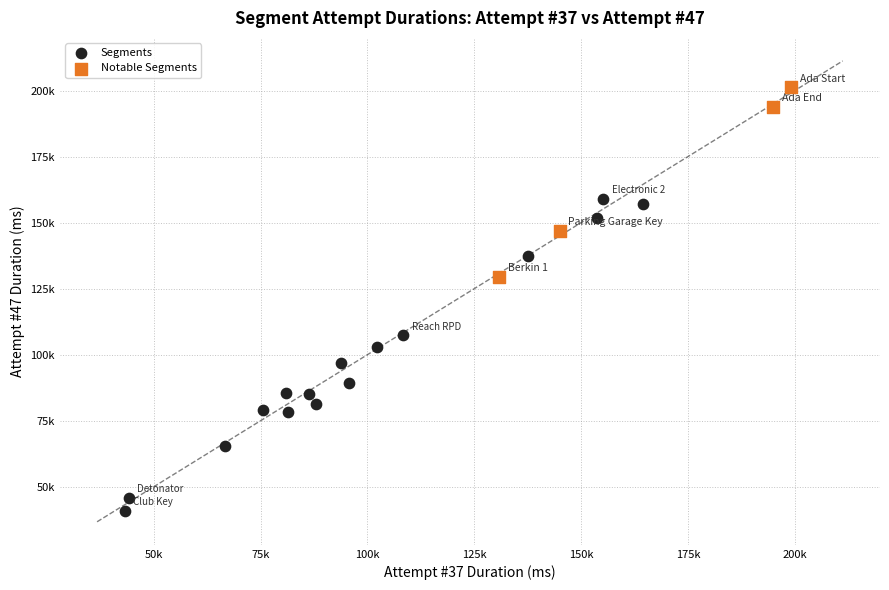

Which series reaches the maximum Y coordinate?

Notable Segments